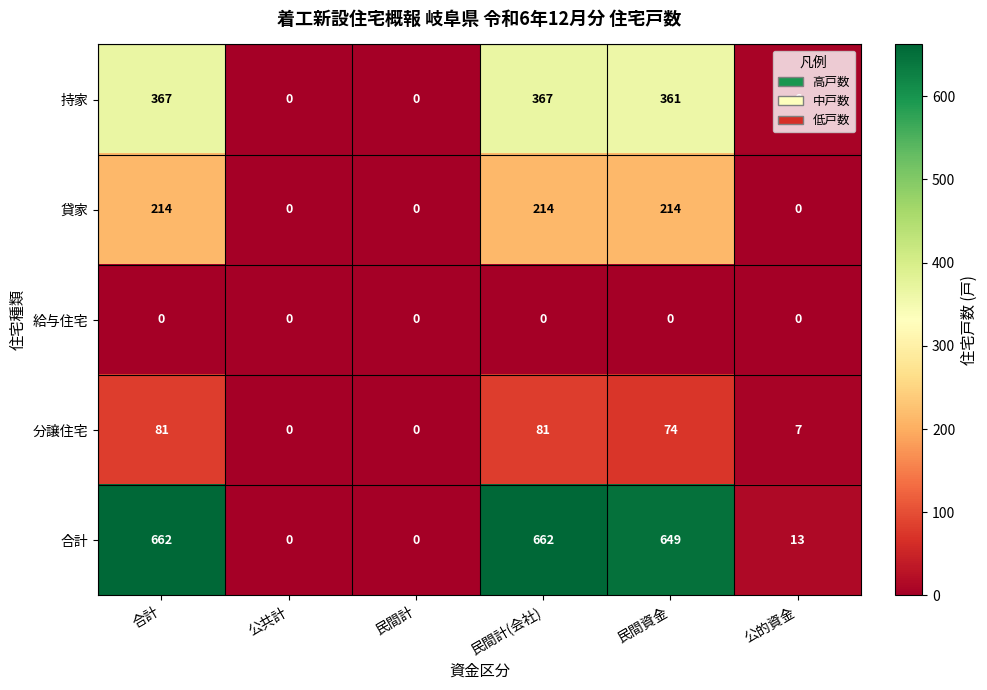

What is the sum of the 持家 values at 民間資金 and 合計?

728